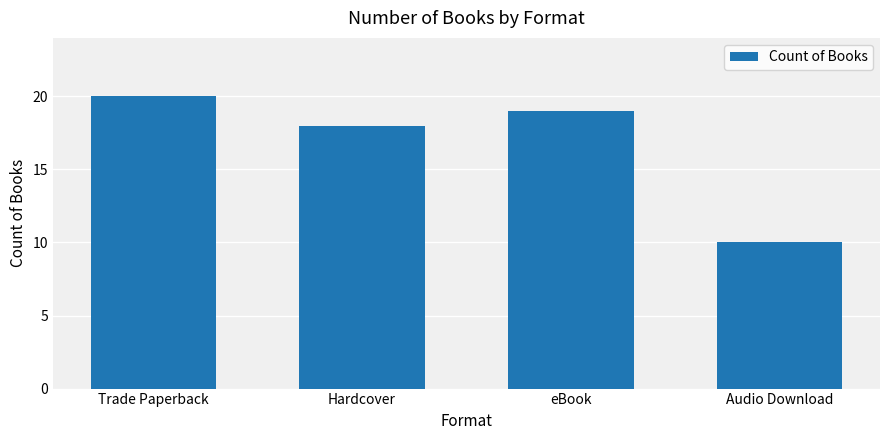

What is the difference between the values at Audio Download and eBook?

9